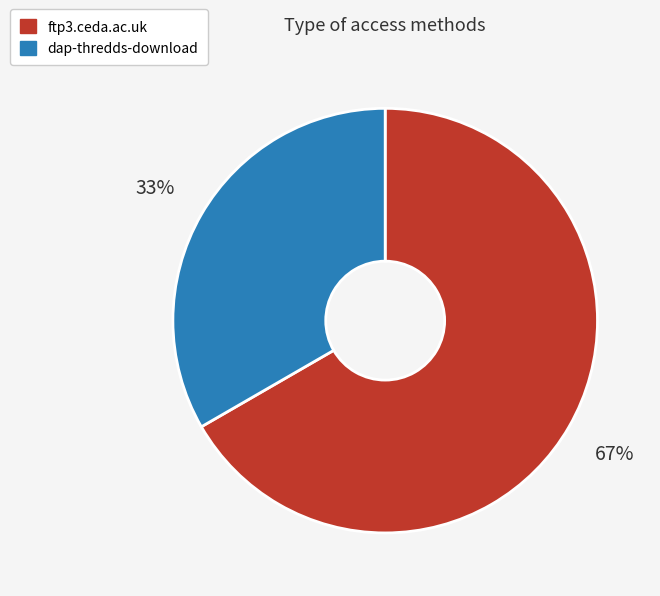

What is the majority slice?

ftp3.ceda.ac.uk